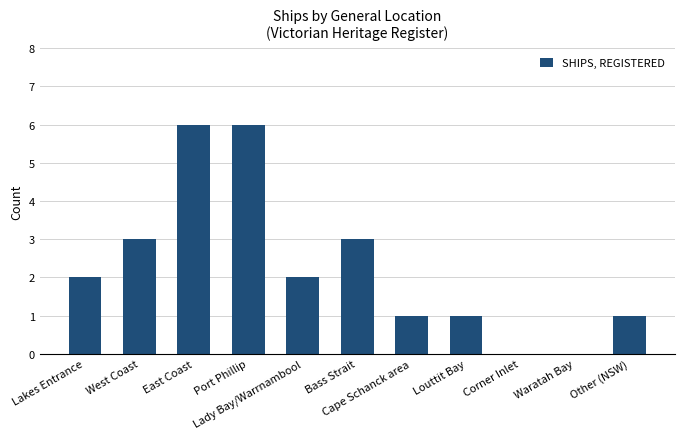

What is the sum of all values?

25